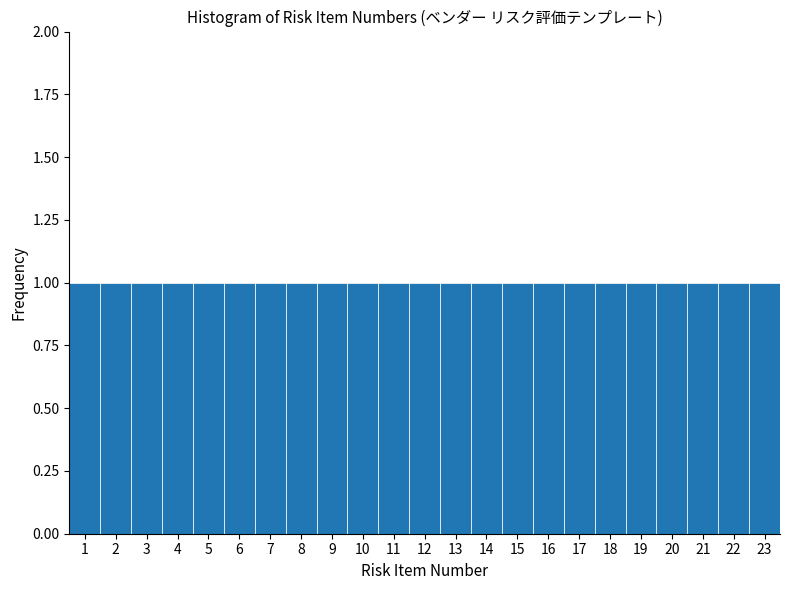

Reading left to right, list every bar in this chart as the range it spans on the x-axis followed by its height. The values are not printed on the chart, so give them approximately, as read against the axis.

0.5 to 1.5: 1
1.5 to 2.5: 1
2.5 to 3.5: 1
3.5 to 4.5: 1
4.5 to 5.5: 1
5.5 to 6.5: 1
6.5 to 7.5: 1
7.5 to 8.5: 1
8.5 to 9.5: 1
9.5 to 10.5: 1
10.5 to 11.5: 1
11.5 to 12.5: 1
12.5 to 13.5: 1
13.5 to 14.5: 1
14.5 to 15.5: 1
15.5 to 16.5: 1
16.5 to 17.5: 1
17.5 to 18.5: 1
18.5 to 19.5: 1
19.5 to 20.5: 1
20.5 to 21.5: 1
21.5 to 22.5: 1
22.5 to 23.5: 1